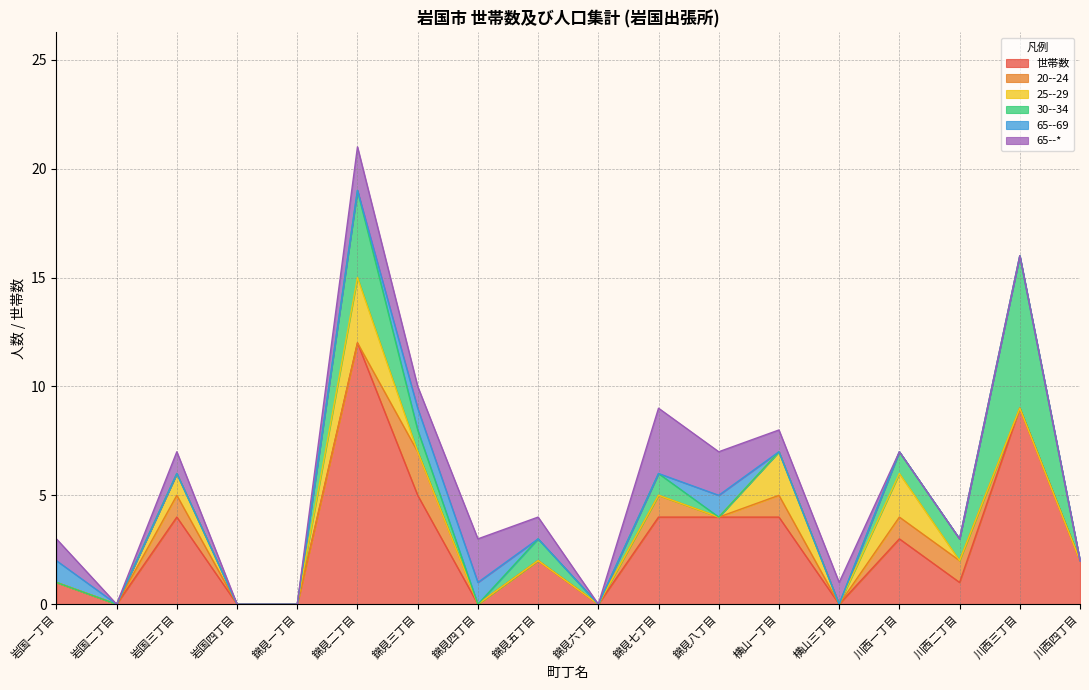

What is the sum of the 65--69 values at 横山一丁目 and 岩国一丁目?

1